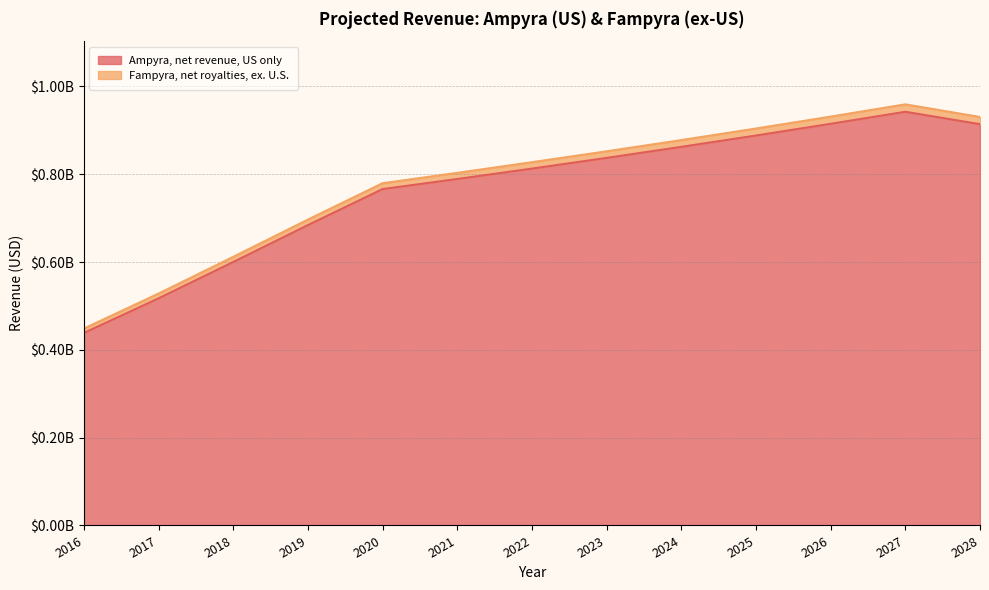

True or false: Ampyra, net revenue, US only and Fampyra, net royalties, ex. U.S. intersect in this chart.

False